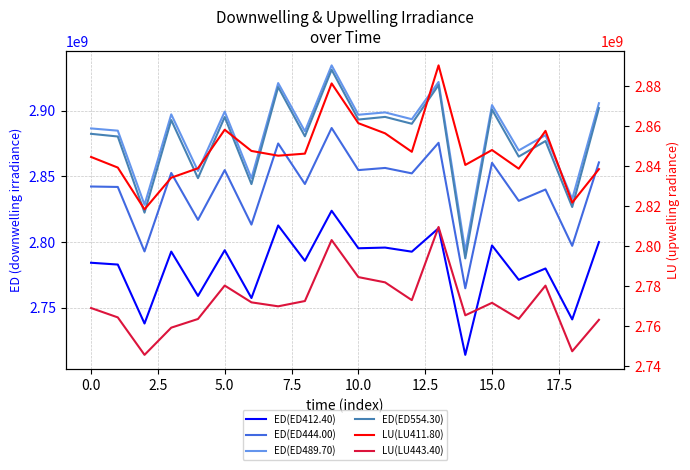

True or false: ED(ED444.00) and ED(ED489.70) cross at least once.

False